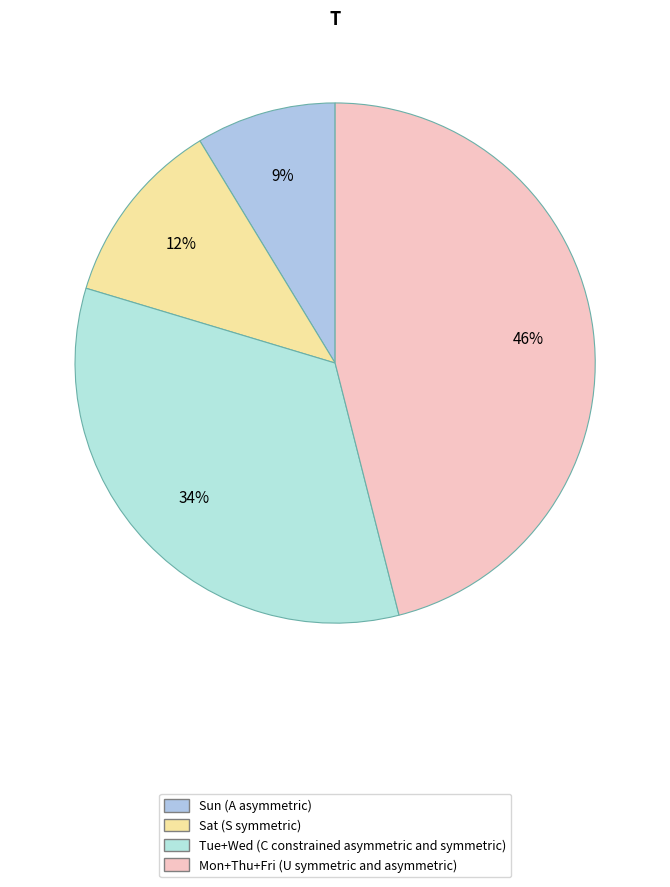

How many segments does this pie chart have?

4